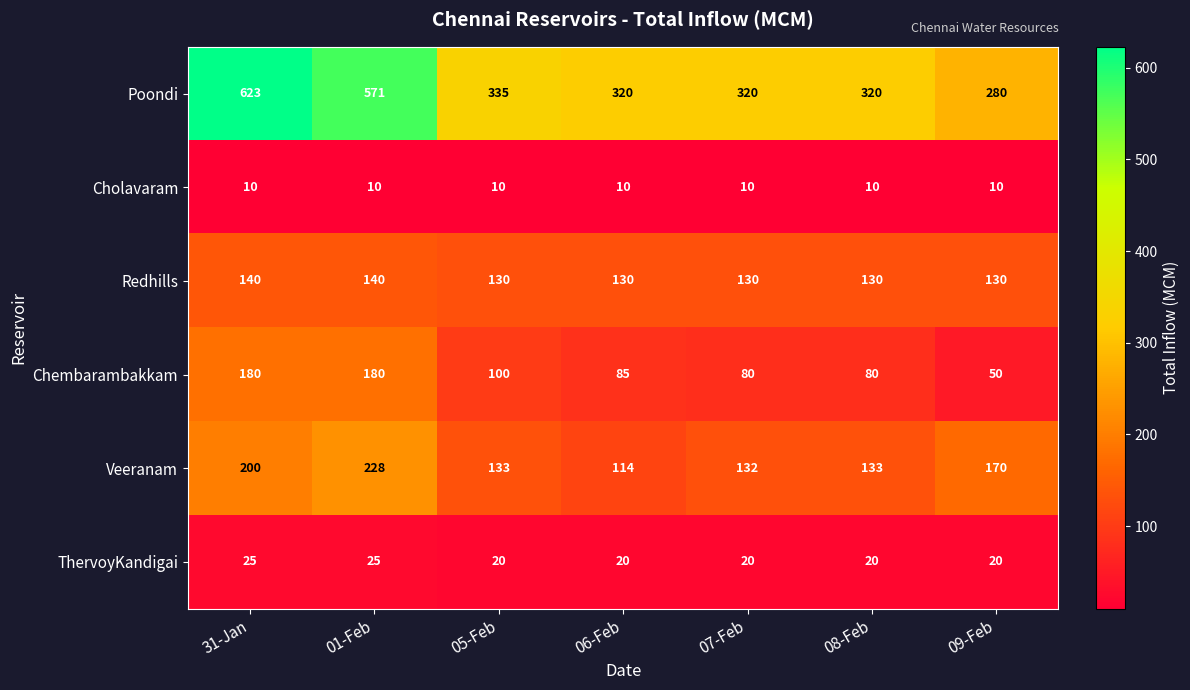

What is the difference between the ThervoyKandigai values at 09-Feb and 31-Jan?

5